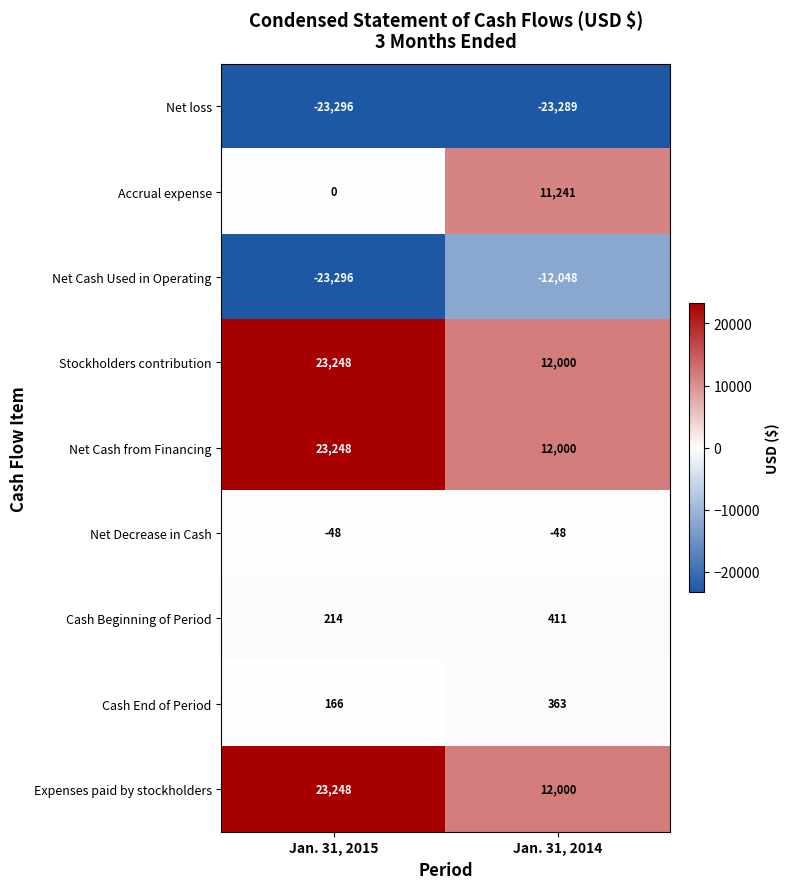

Count the number of categories in the chart.

2